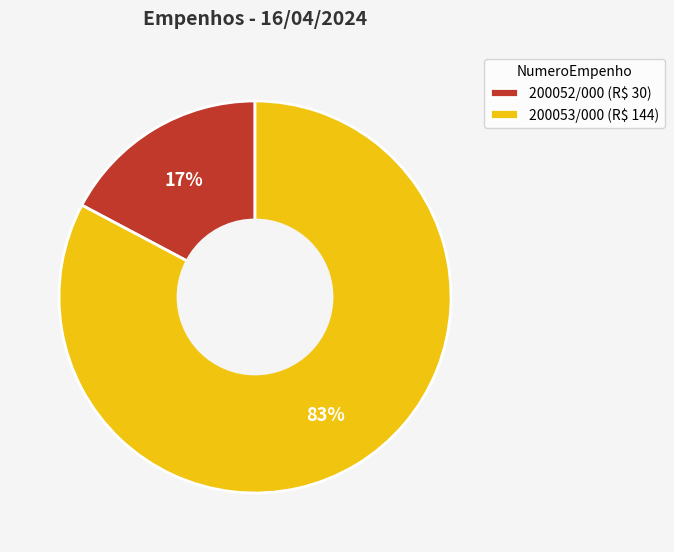

Does 200052/000 represent more than half of the total?

No